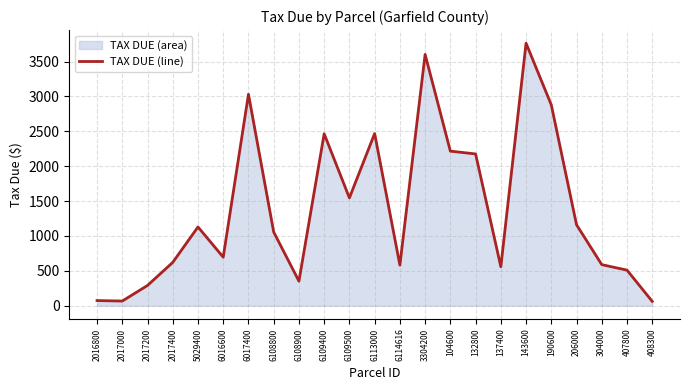

Reading left to right, list all the values displayed in this chart.

2016800=73.9	2017000=66.8	2017200=290.7	2017400=621.1	5029400=1128.8	6016600=695.8	6017400=3030.7	6108800=1056.2	6108900=352.0	6109400=2464.4	6109500=1545.4	6113000=2467.7	6114616=582.0	3304200=3602.0	104600=2215.5	132800=2175.4	137400=558.7	143600=3762.3	190600=2878.1	206000=1160.3	304000=588.6	407800=510.1	408300=62.6